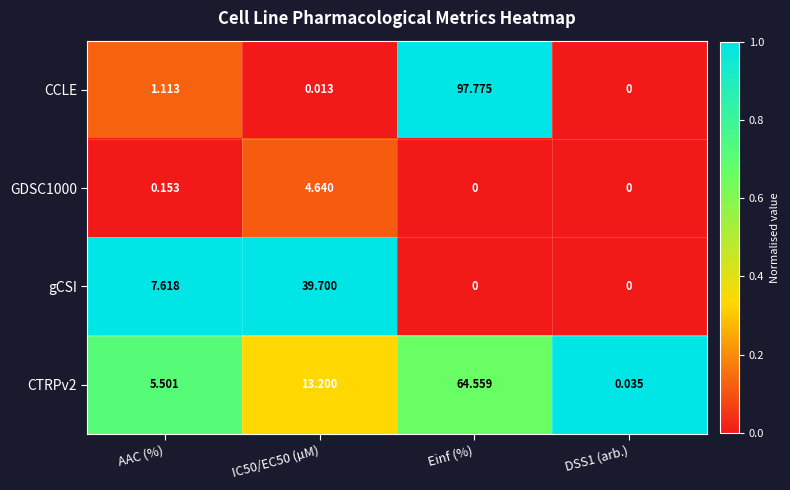

Rank the series by their average value, from lowest to highest.

GDSC1000, gCSI, CTRPv2, CCLE